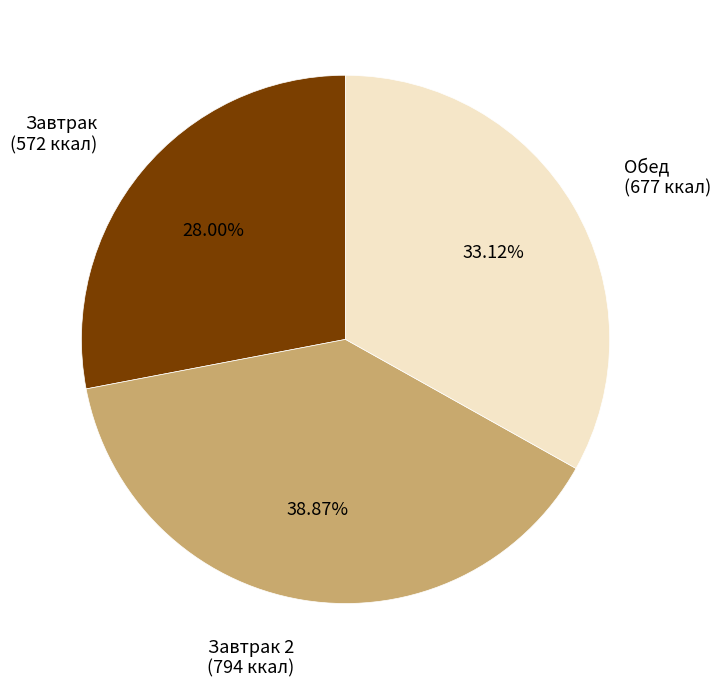

Do Обед and Завтрак 2 together represent more than half of the pie?

Yes